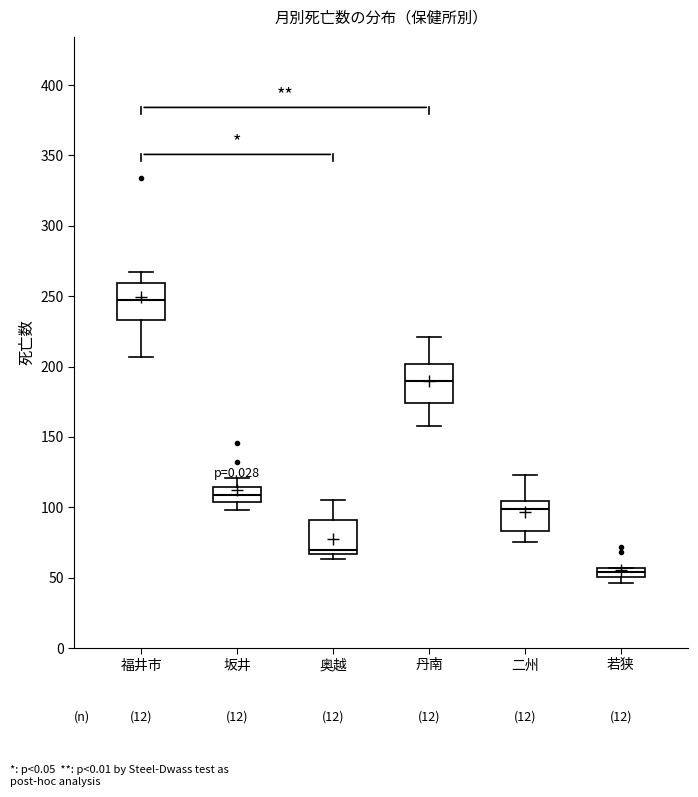

Where is the upper edge of the box for 福井市 on the y-axis? The values are not printed on the chart, so give them approximately, as read against the axis.

260